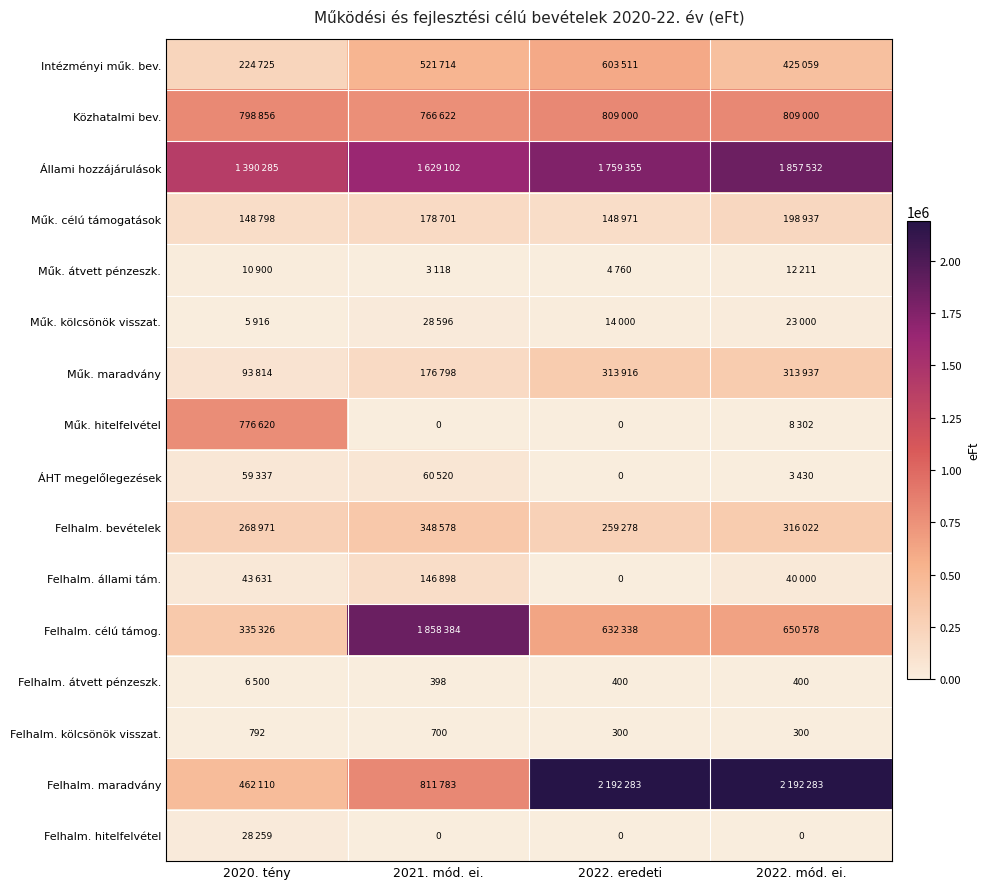

The Felhalm. átvett pénzeszk. series shows 400 at 2022. eredeti. True or false?

True